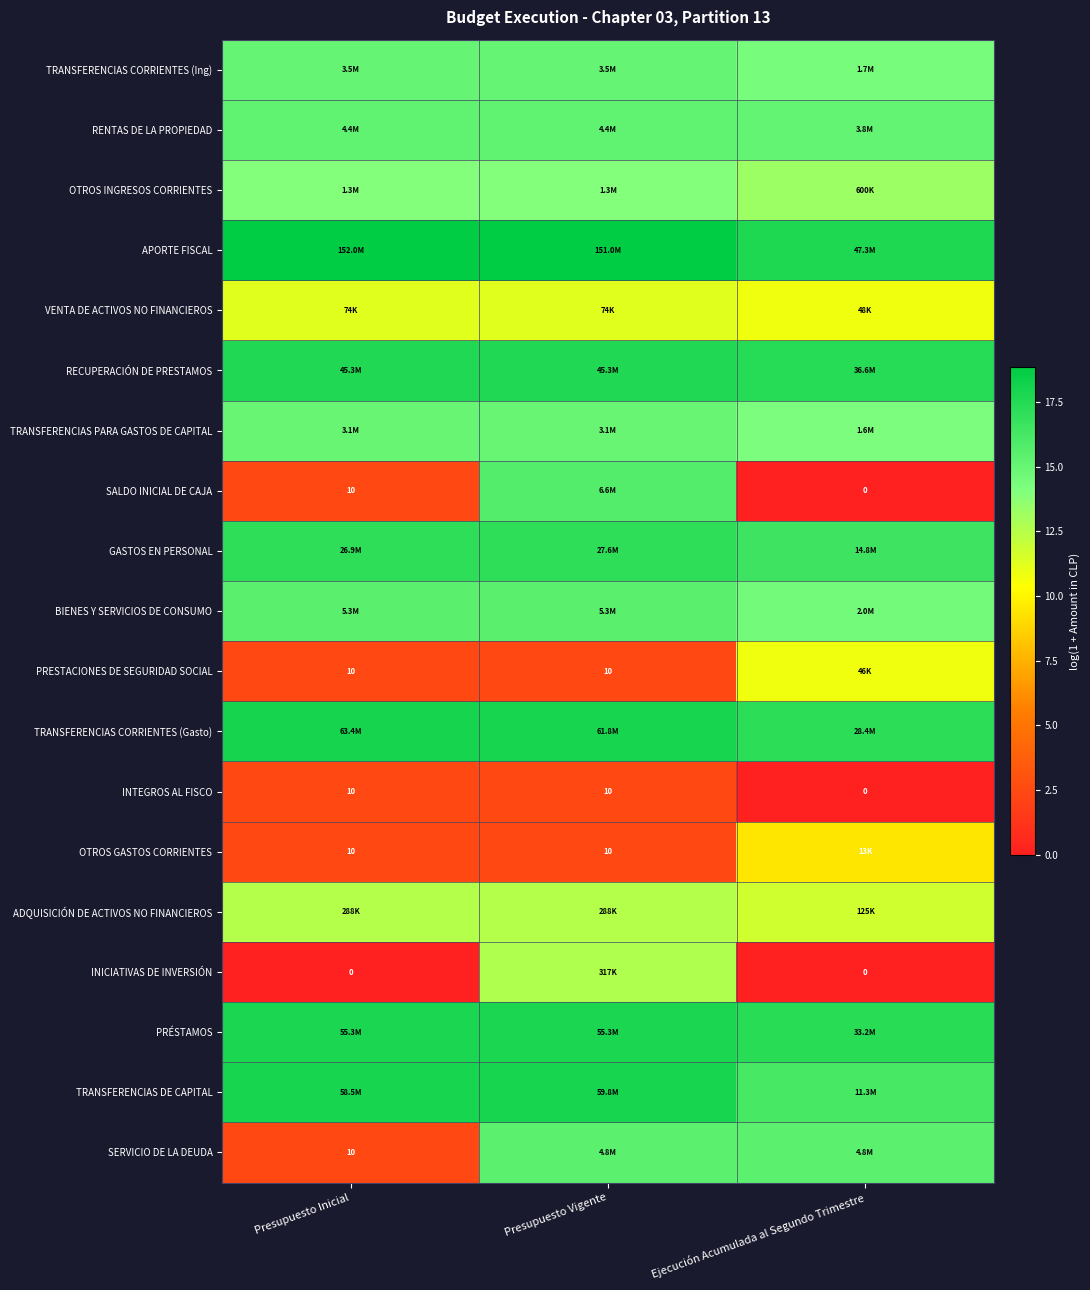

At Presupuesto Vigente, list the series in order from largest to smallest.

APORTE FISCAL, TRANSFERENCIAS CORRIENTES (Gasto), TRANSFERENCIAS DE CAPITAL, PRÉSTAMOS, RECUPERACIÓN DE PRESTAMOS, GASTOS EN PERSONAL, SALDO INICIAL DE CAJA, BIENES Y SERVICIOS DE CONSUMO, SERVICIO DE LA DEUDA, RENTAS DE LA PROPIEDAD, TRANSFERENCIAS CORRIENTES (Ing), TRANSFERENCIAS PARA GASTOS DE CAPITAL, OTROS INGRESOS CORRIENTES, INICIATIVAS DE INVERSIÓN, ADQUISICIÓN DE ACTIVOS NO FINANCIEROS, VENTA DE ACTIVOS NO FINANCIEROS, PRESTACIONES DE SEGURIDAD SOCIAL, INTEGROS AL FISCO, OTROS GASTOS CORRIENTES